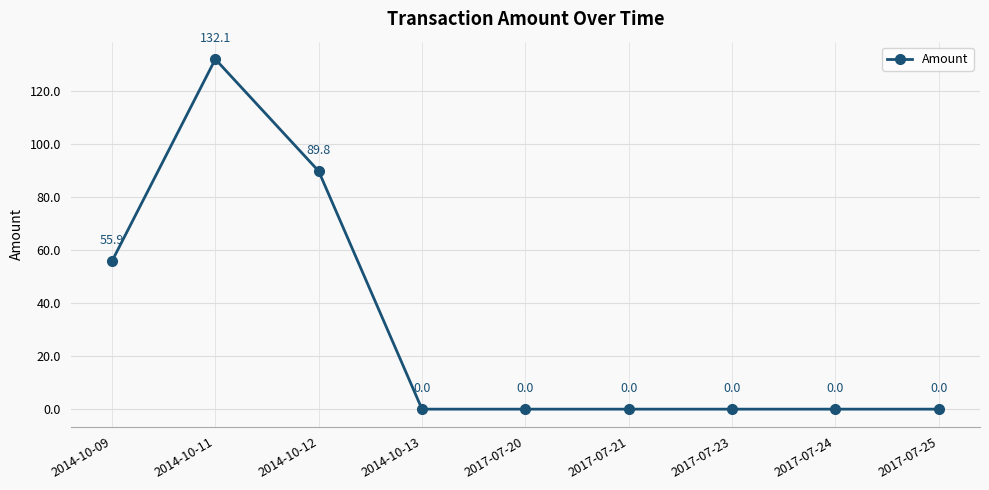

At which category does the data reach its first local peak?

2014-10-11